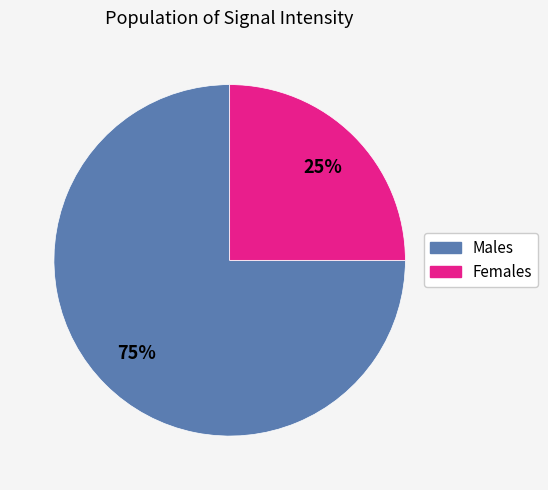

Does any single category account for the majority?

Yes